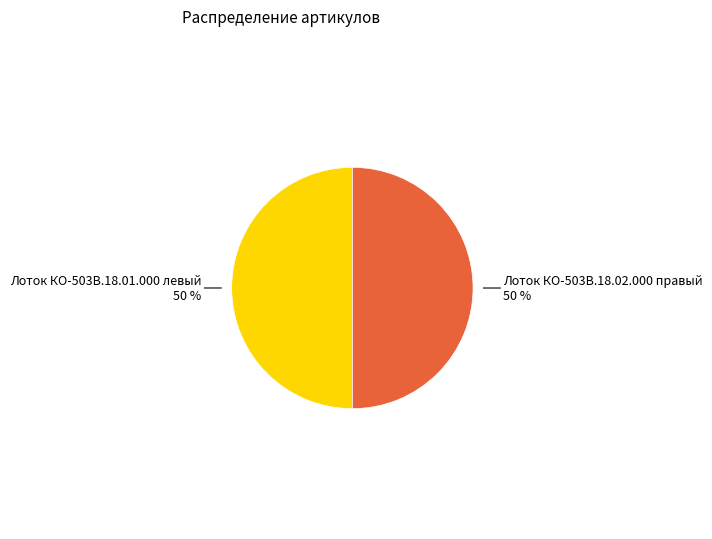

Approximately how many times larger is the value at Лоток КО-503В.18.01.000 левый compared to Лоток КО-503В.18.02.000 правый?

1.0